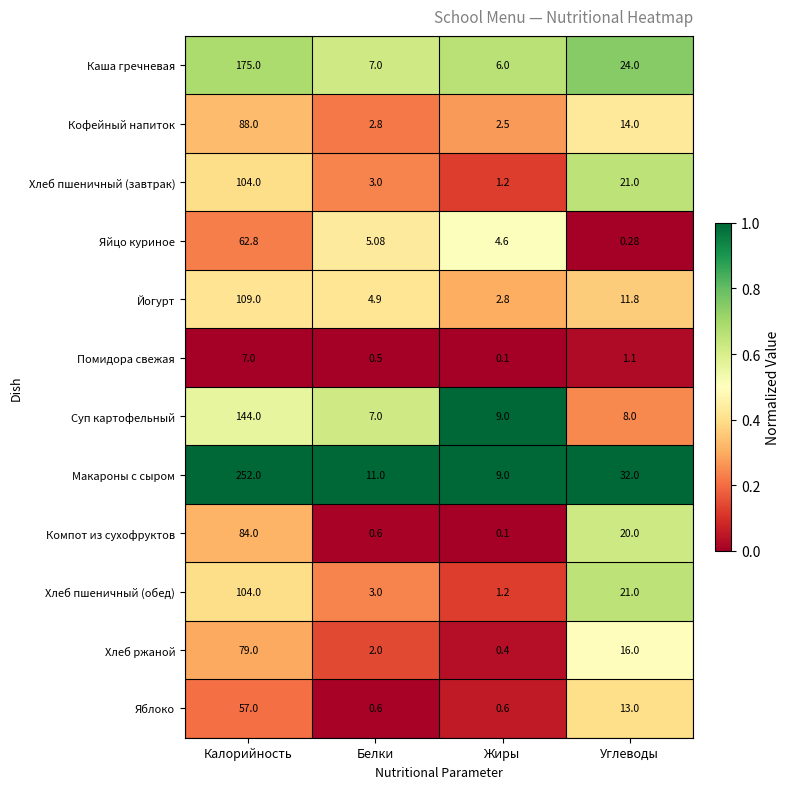

Which series has the widest spread of values?

Макароны с сыром